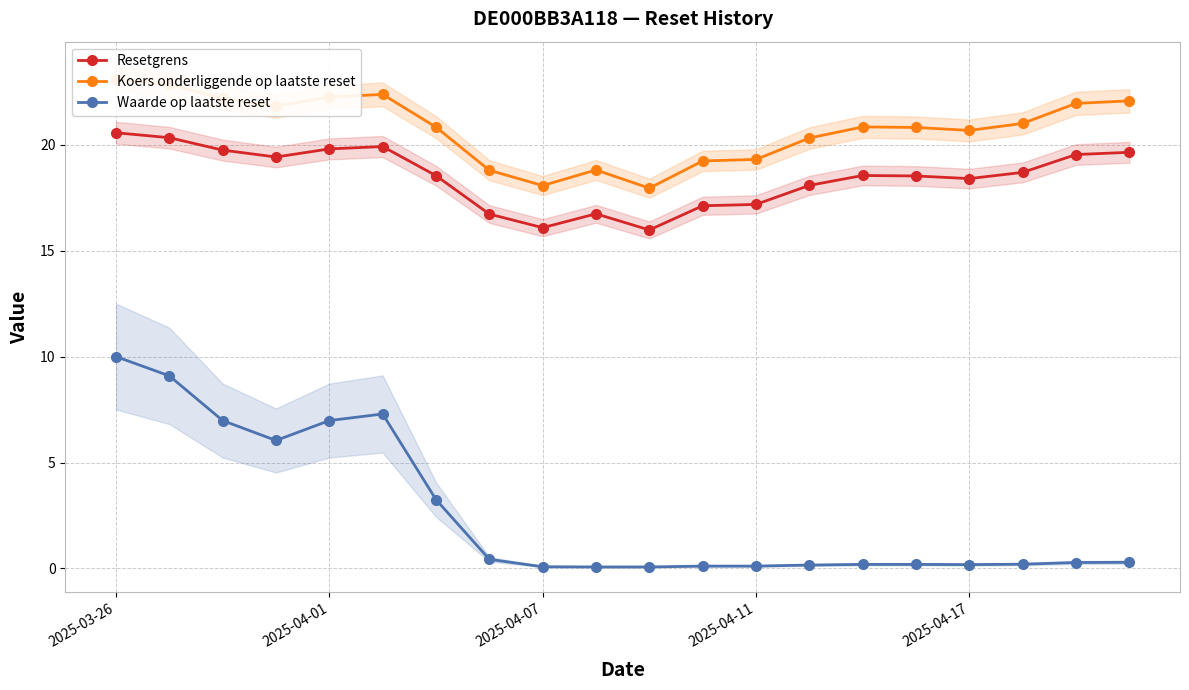

What is the minimum value shown in the chart?

0.1